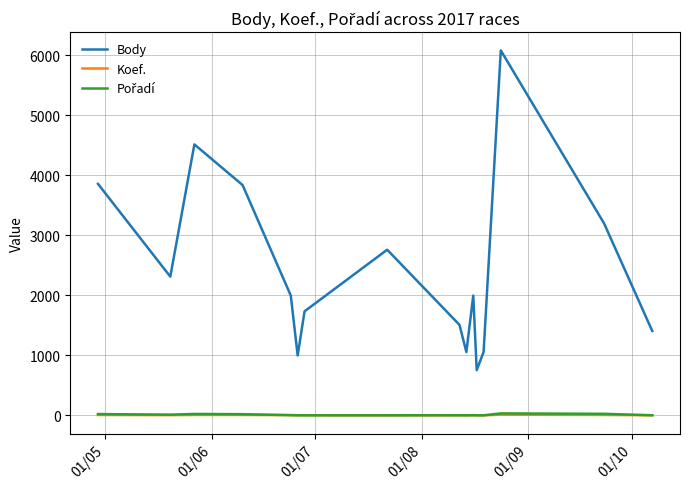

What is the highest value of the Body series?

6081